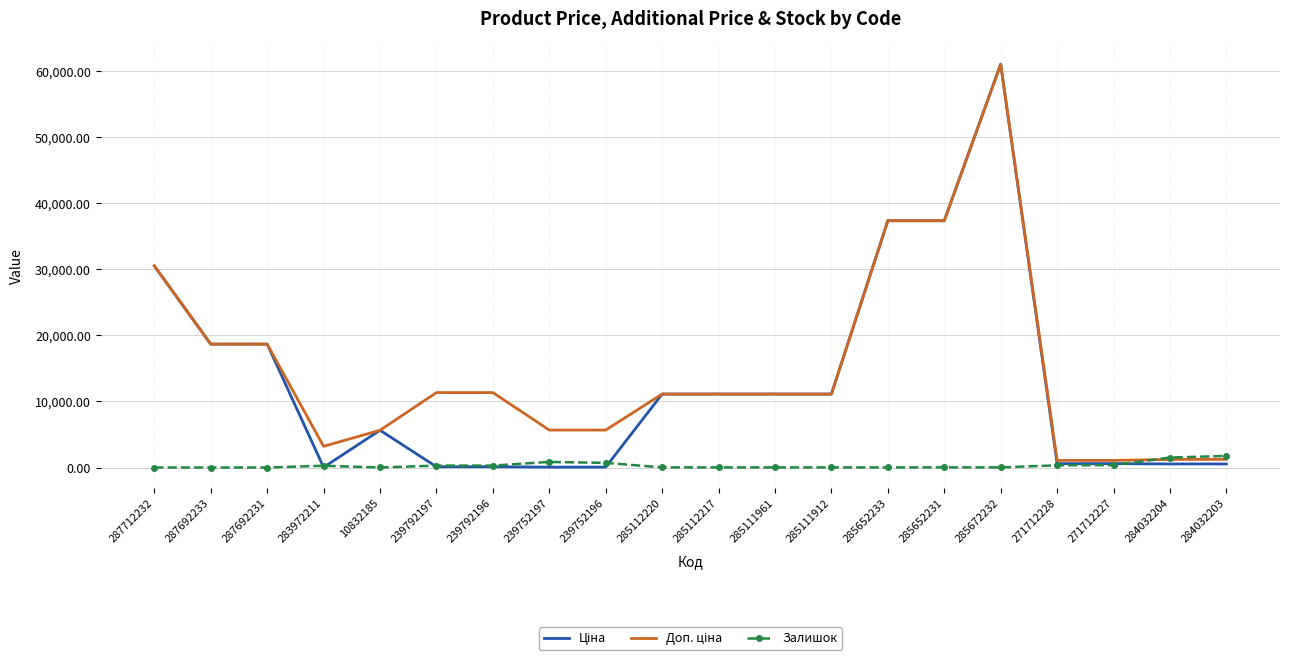

At which category is the sum across all series the highest?

285672232